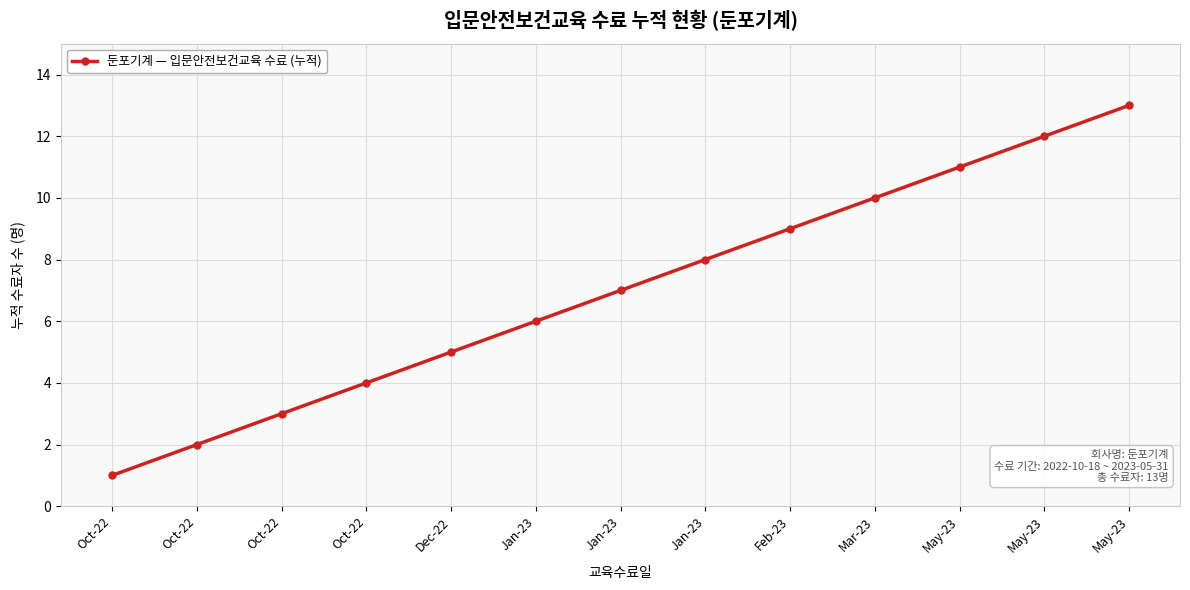

What is the label of the 5th point from the left?

Dec-22